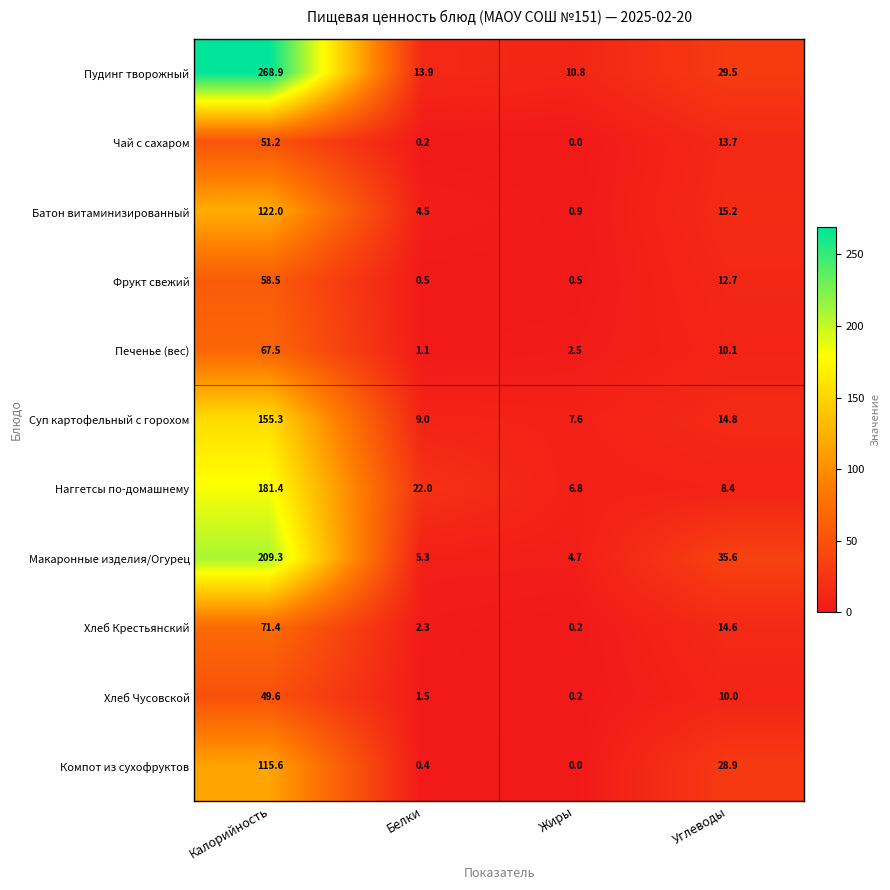

The value of Пудинг творожный at Жиры is 14.9. True or false?

False